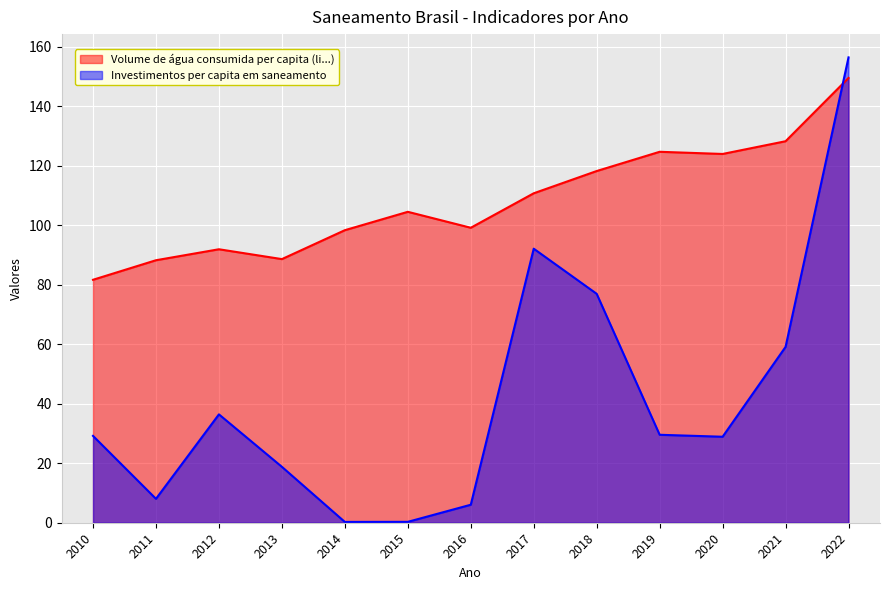

Which series has the largest total across all categories?

Volume de água consumida per capita (li...)